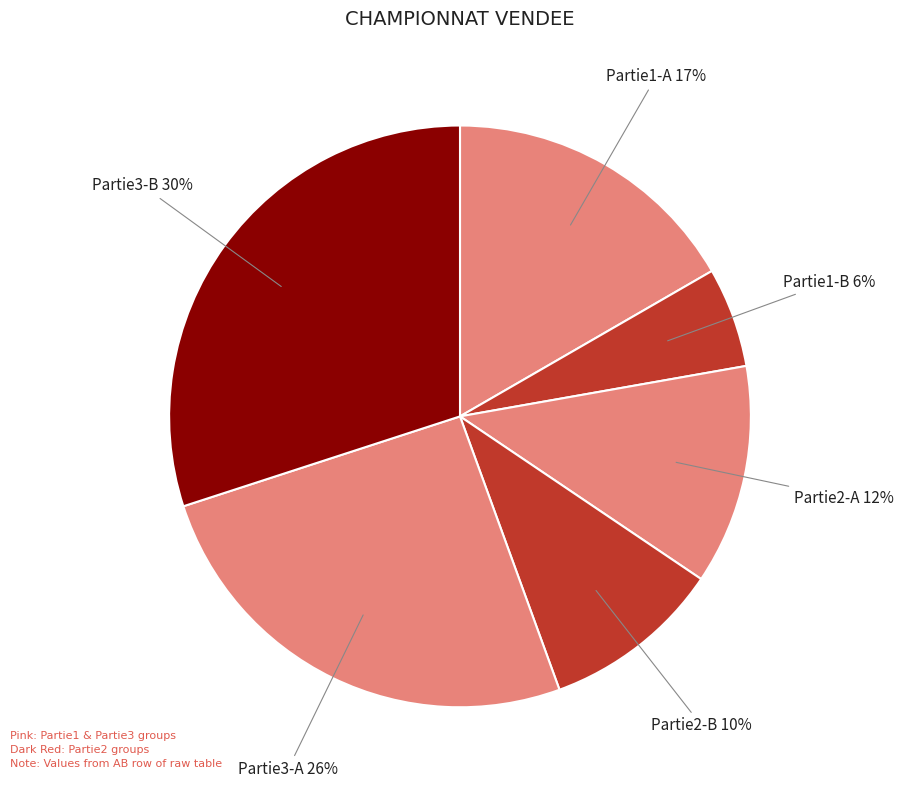

The Partie1-B 6% slice represents 6% of the pie. True or false?

True